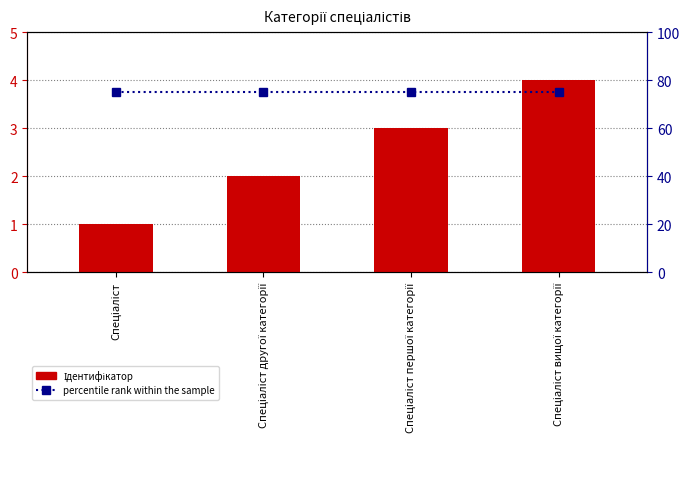

What is the sum of all percentile rank within the sample values?

300